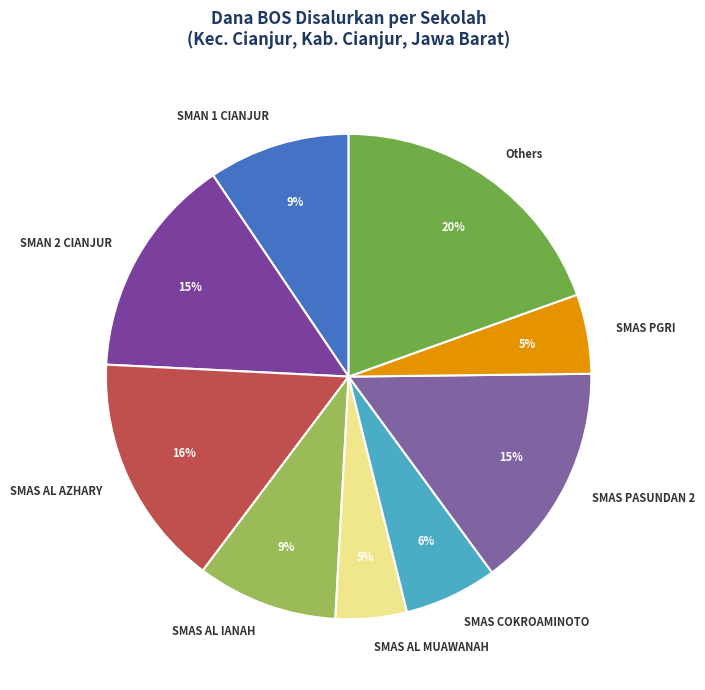

Does any single category account for the majority?

No